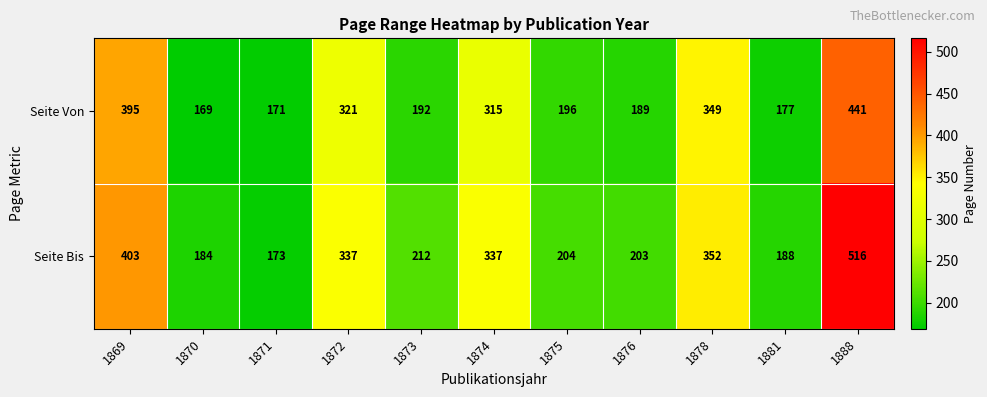

What is the maximum value for Seite Von?

441